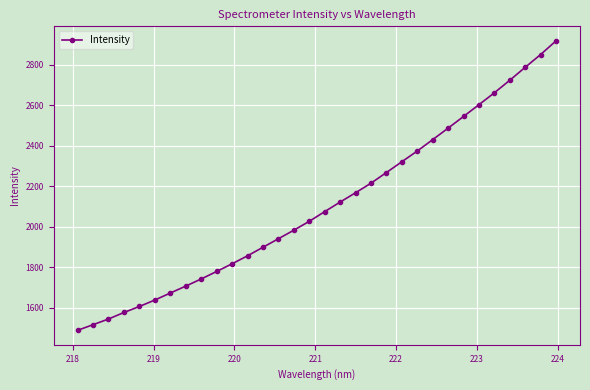

How many data points does each series have?

32